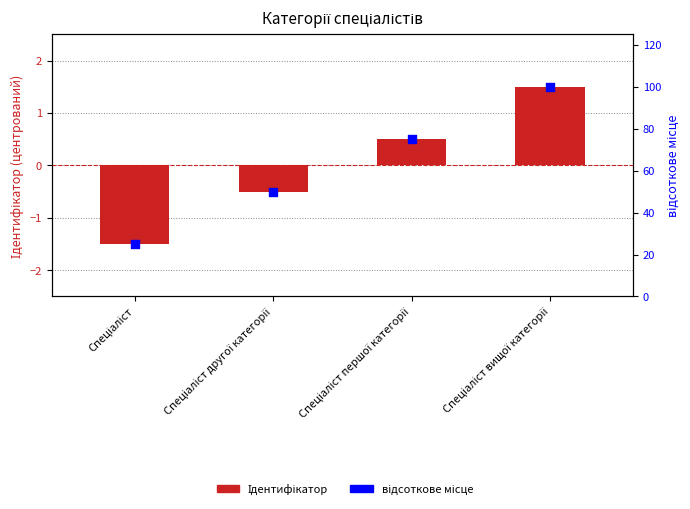

Which series reaches the minimum Y coordinate?

Ідентифікатор